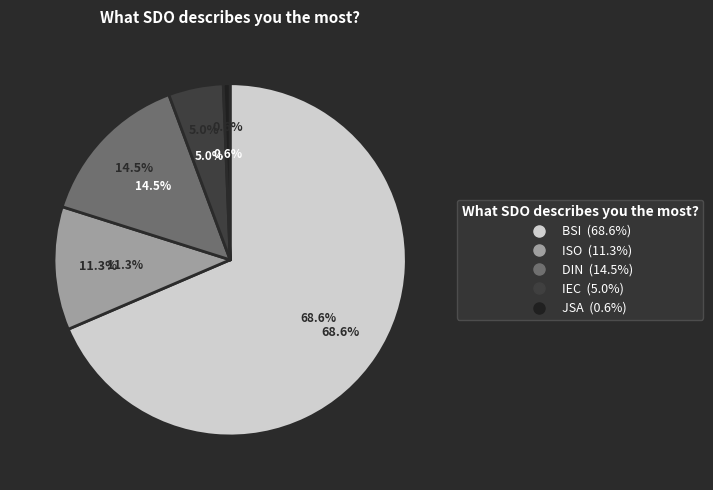

To the nearest percent, what percentage of the pie is JSA?

1%